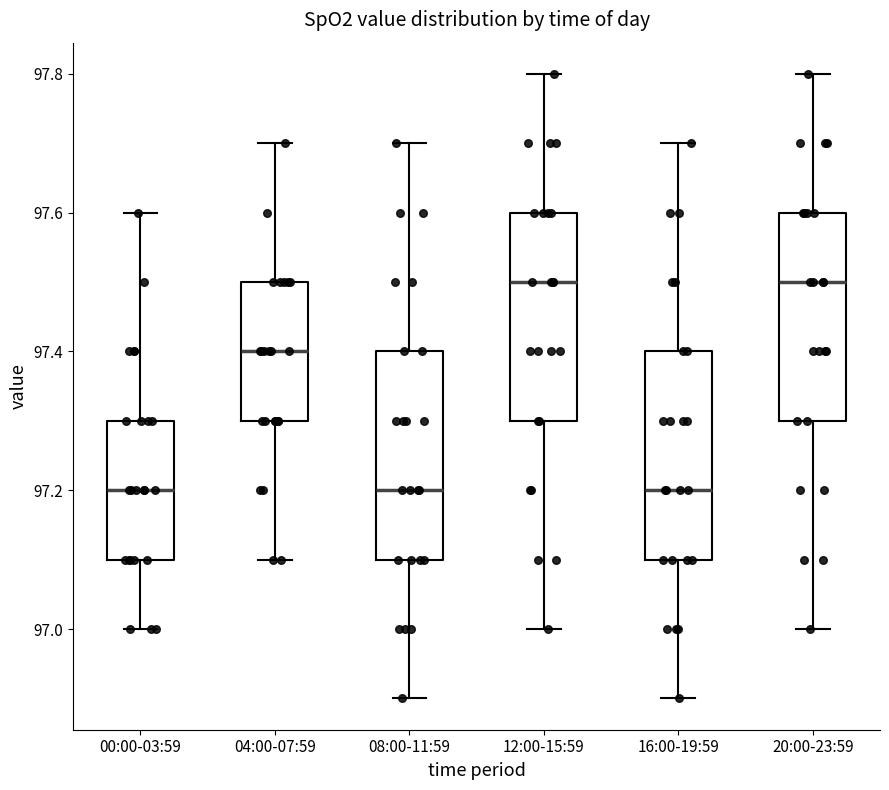

Where is the lower edge of the box for 20:00-23:59 on the y-axis? The values are not printed on the chart, so give them approximately, as read against the axis.

97.3